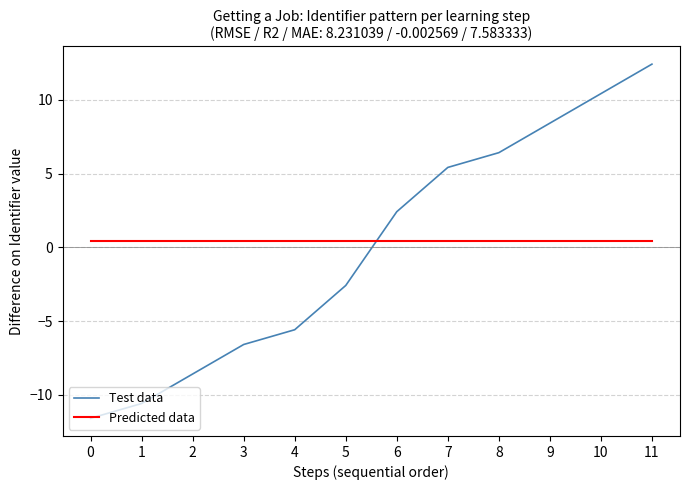

What is the difference between the maximum and minimum values in the Test data series?

24.0